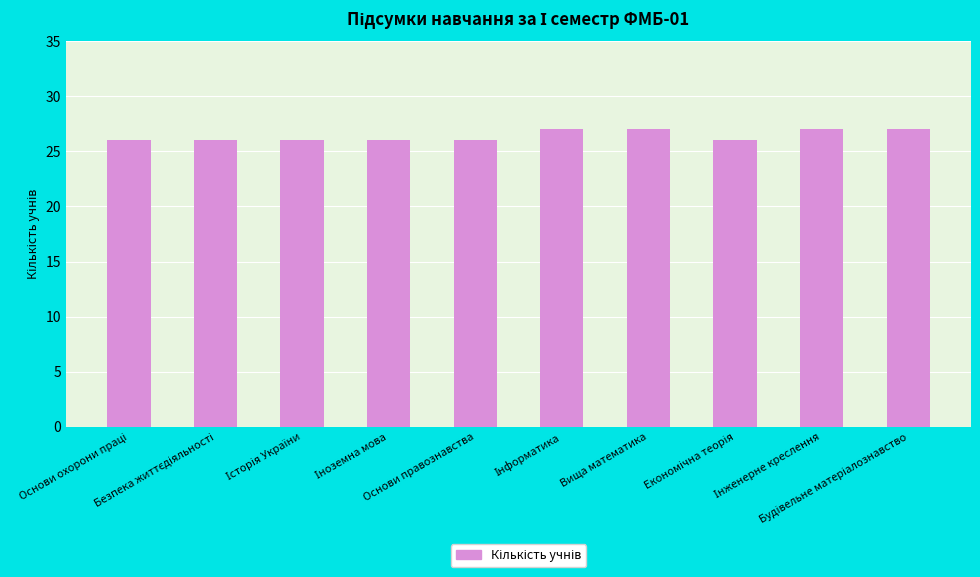

What is the sum of all values?

264